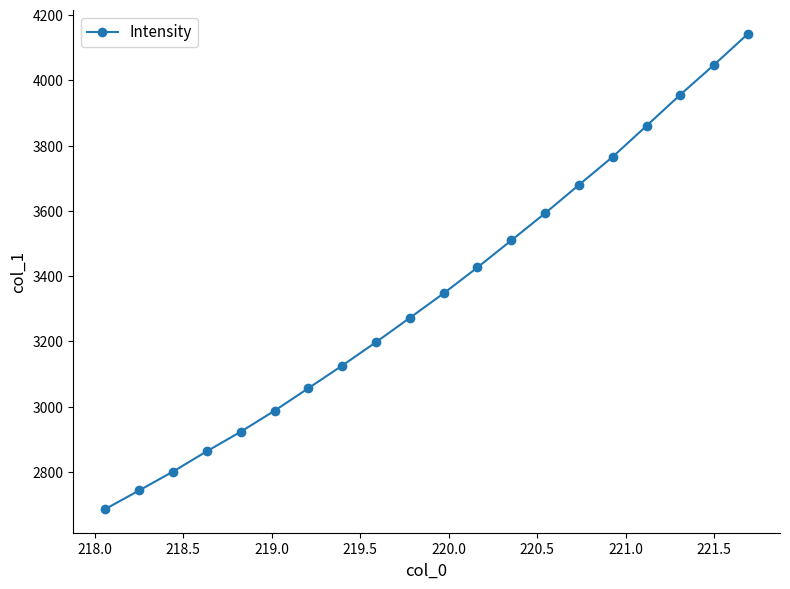

What is the difference between the second highest and minimum values?

1361.1